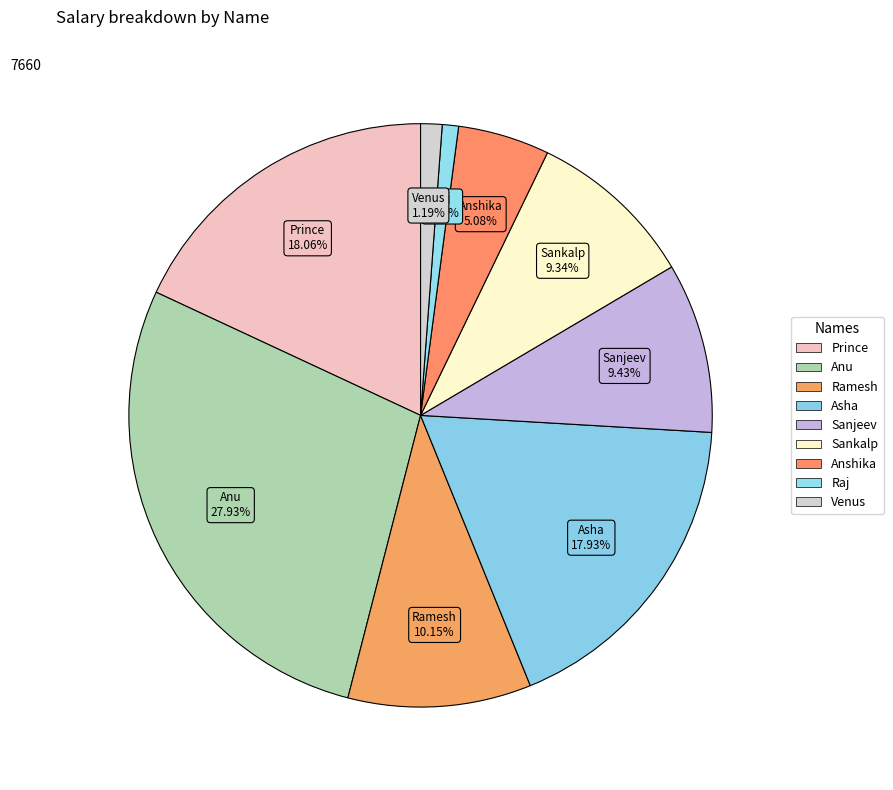

Combined, what portion of the pie is Sankalp and Sanjeev?

18.8%